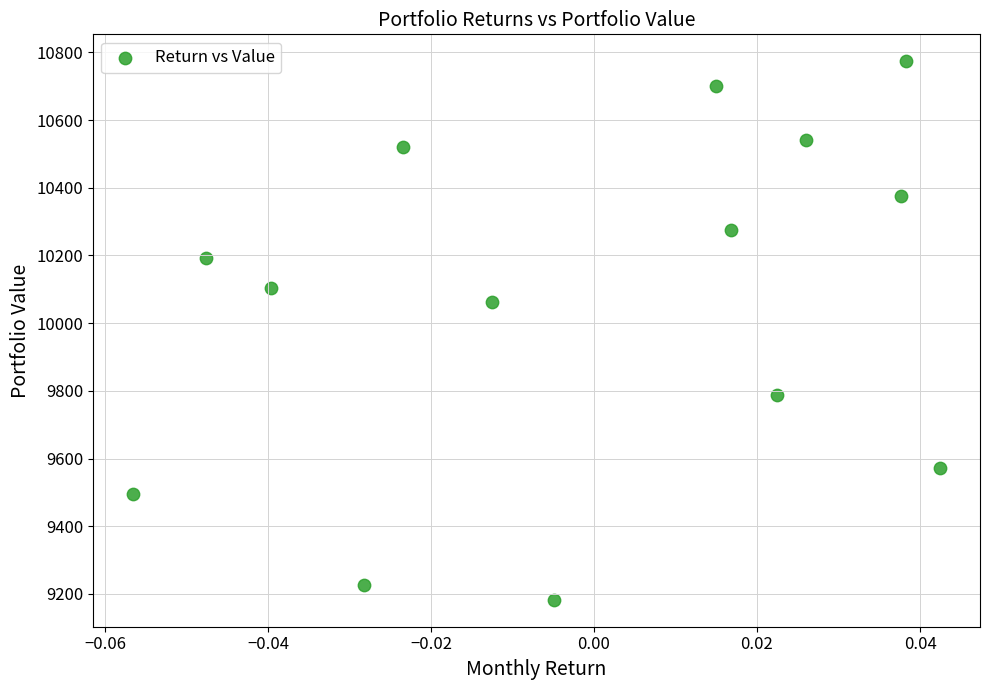

What Y value in the scatter plot is closest to 9978?

10063.8